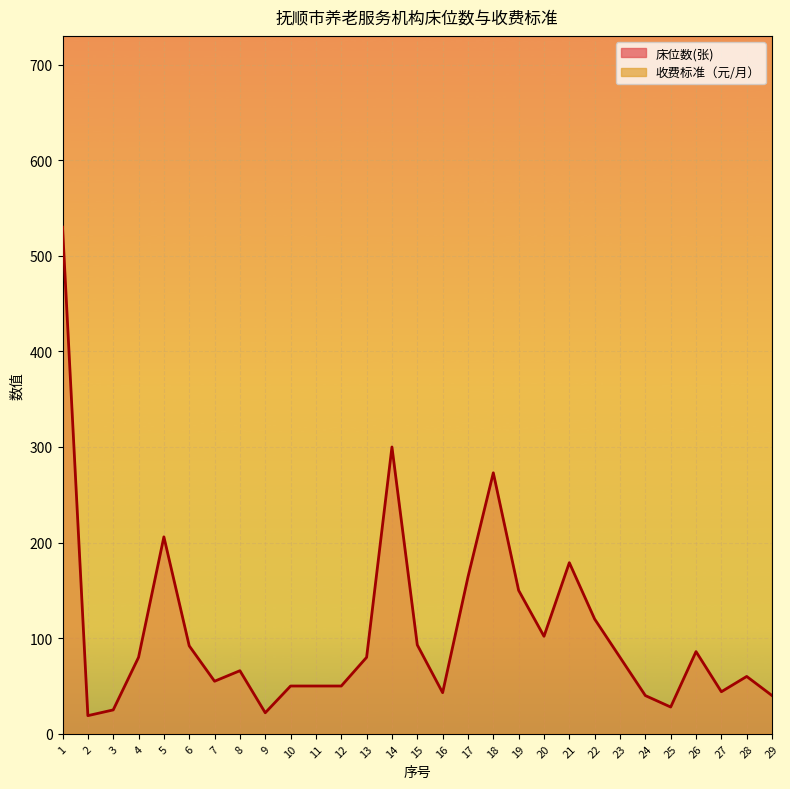

True or false: 收费标准（元/月） and 床位数(张) intersect in this chart.

False